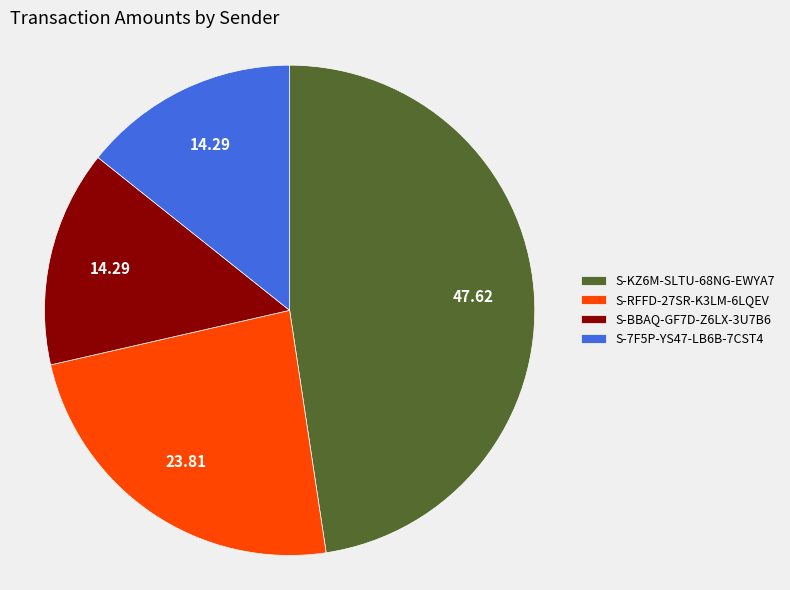

Which has a higher value, S-RFFD-27SR-K3LM-6LQEV or S-7F5P-YS47-LB6B-7CST4?

S-RFFD-27SR-K3LM-6LQEV